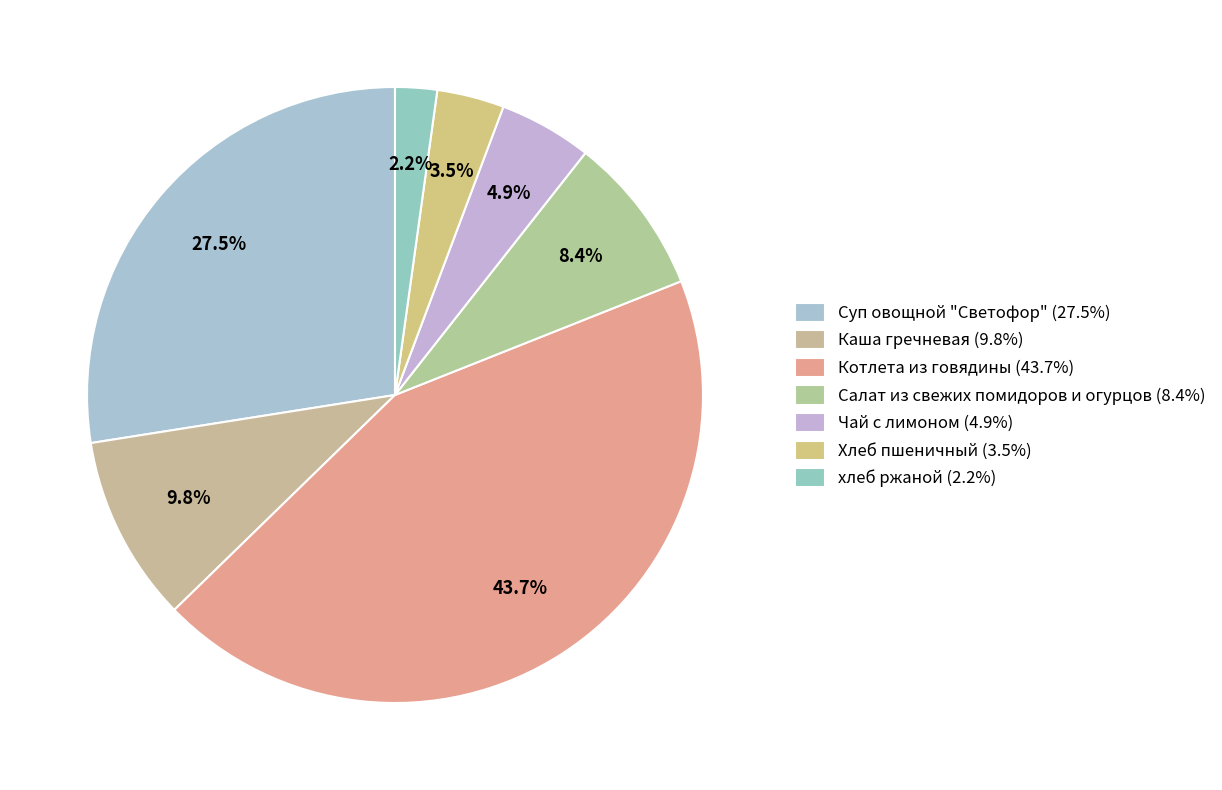

Rank the categories by value from lowest to highest.

хлеб ржаной, Хлеб пшеничный, Чай с лимоном, Салат из свежих помидоров и огурцов, Каша гречневая, Суп овощной "Светофор", Котлета из говядины